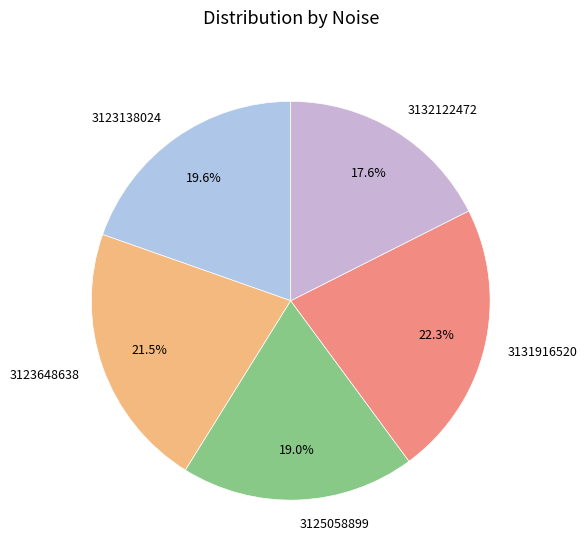

Which slice is the smallest?

3132122472